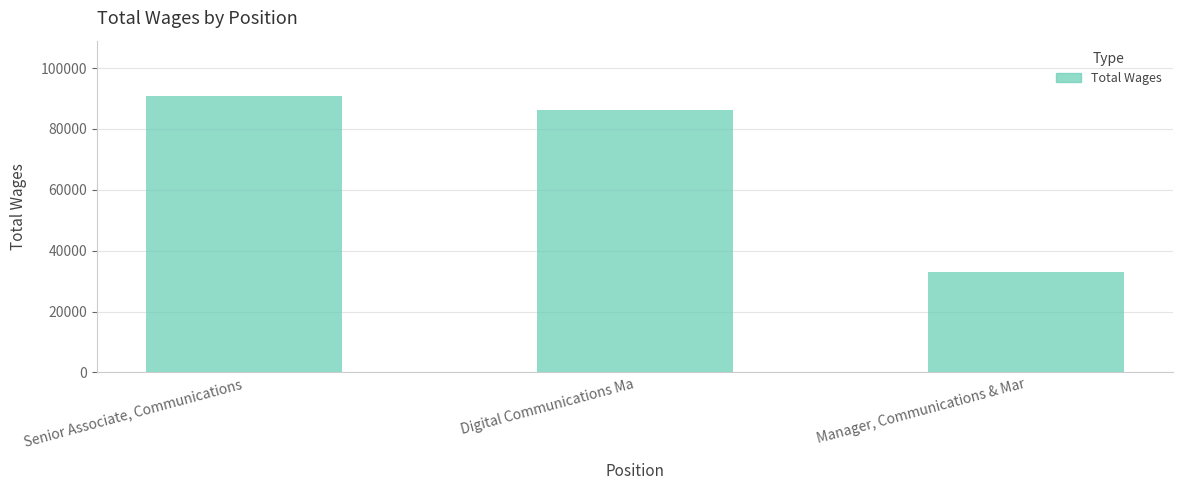

What is the difference between the values at Manager, Communications & Mar and Senior Associate, Communications?

57768